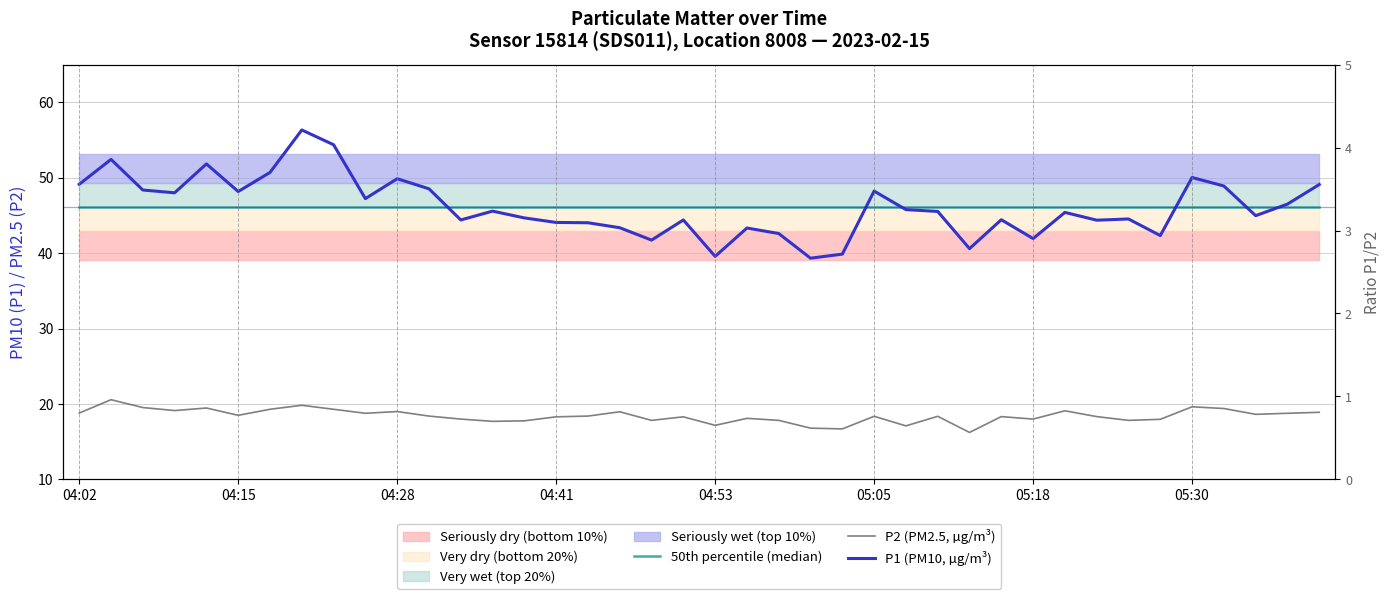

What is the label of the 32nd point from the left?

31